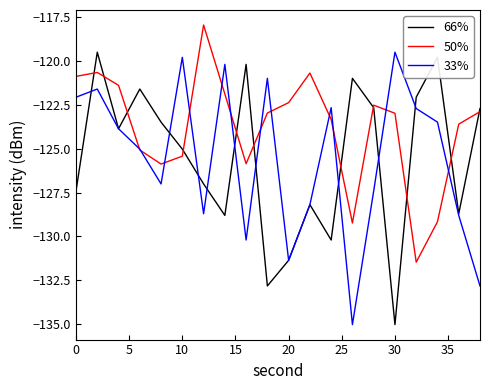

What is the highest value of the 50% series?

-117.9